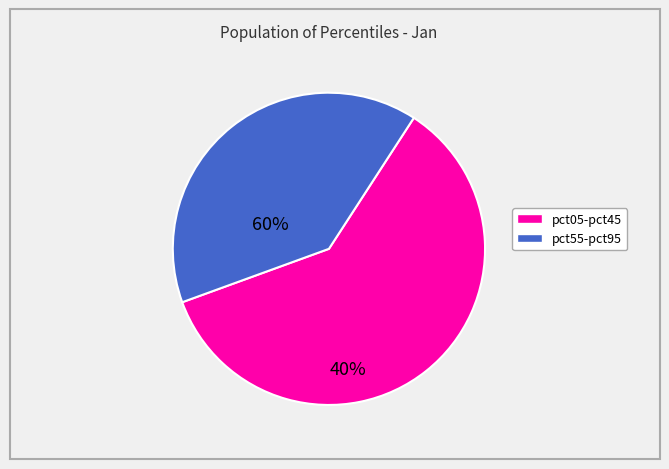

Is there any slice that represents more than half of the pie?

Yes